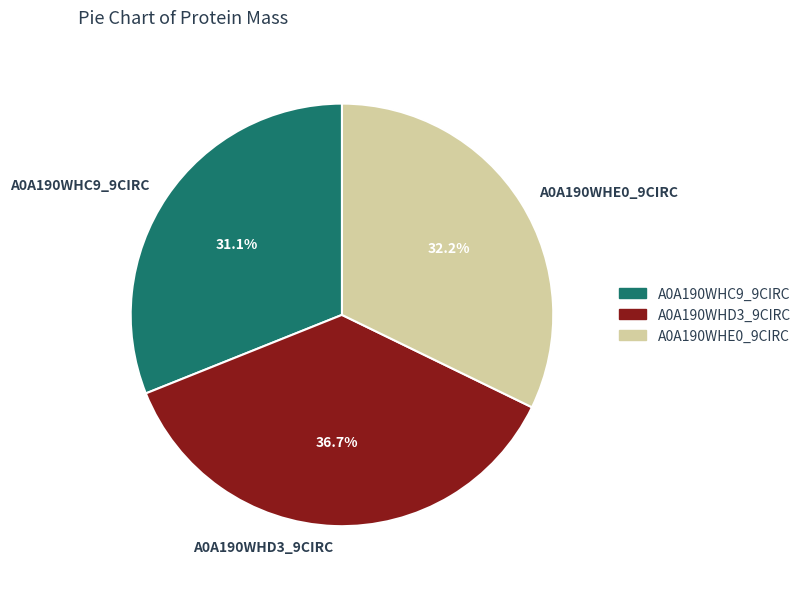

To the nearest percent, what is the difference between the A0A190WHE0_9CIRC and A0A190WHC9_9CIRC slice percentages?

1%